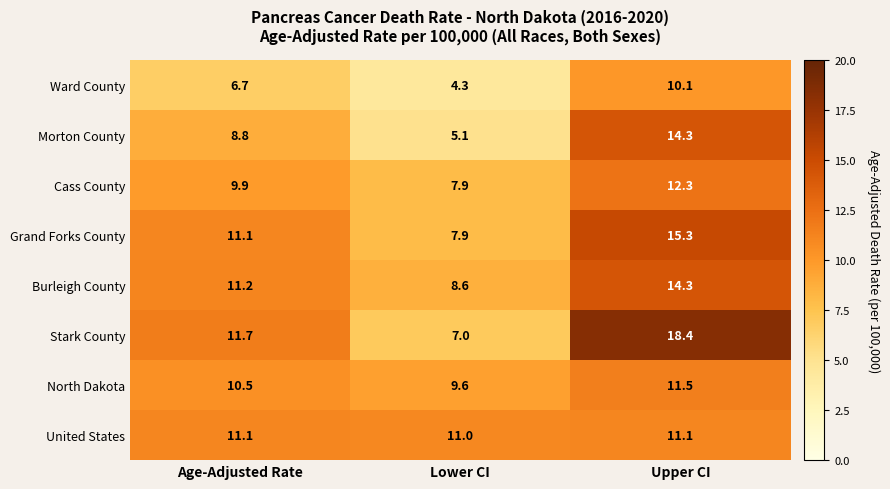

What is the spread (max minus min) of values at Lower CI?

6.7